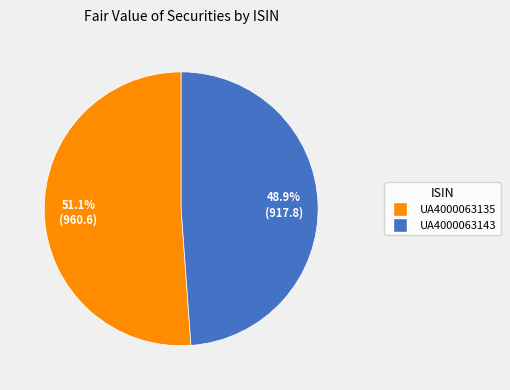

Count the number of slices in the pie.

2